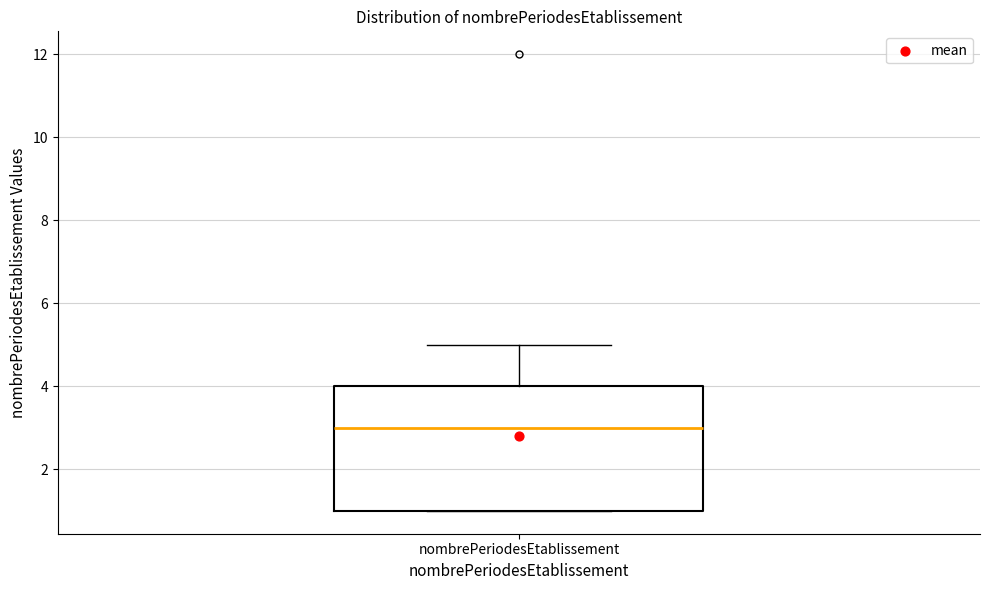

Where is the upper edge of the box for nombrePeriodesEtablissement on the y-axis? The values are not printed on the chart, so give them approximately, as read against the axis.

4